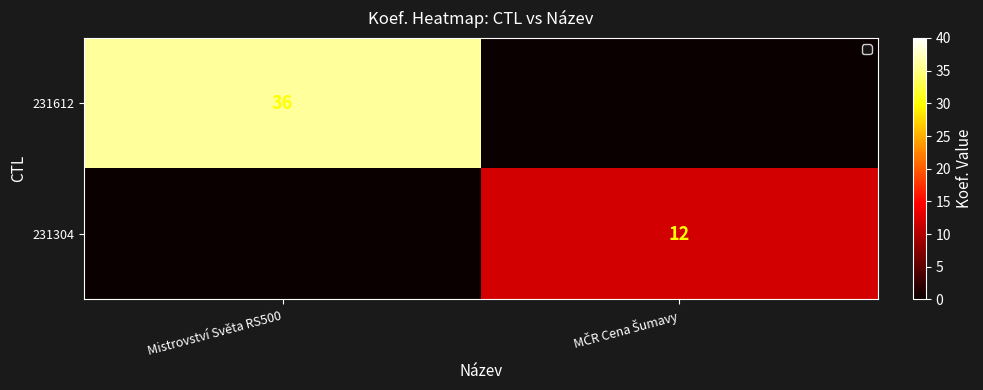

The 231612 series shows 60 at Mistrovství Světa RS500. True or false?

False